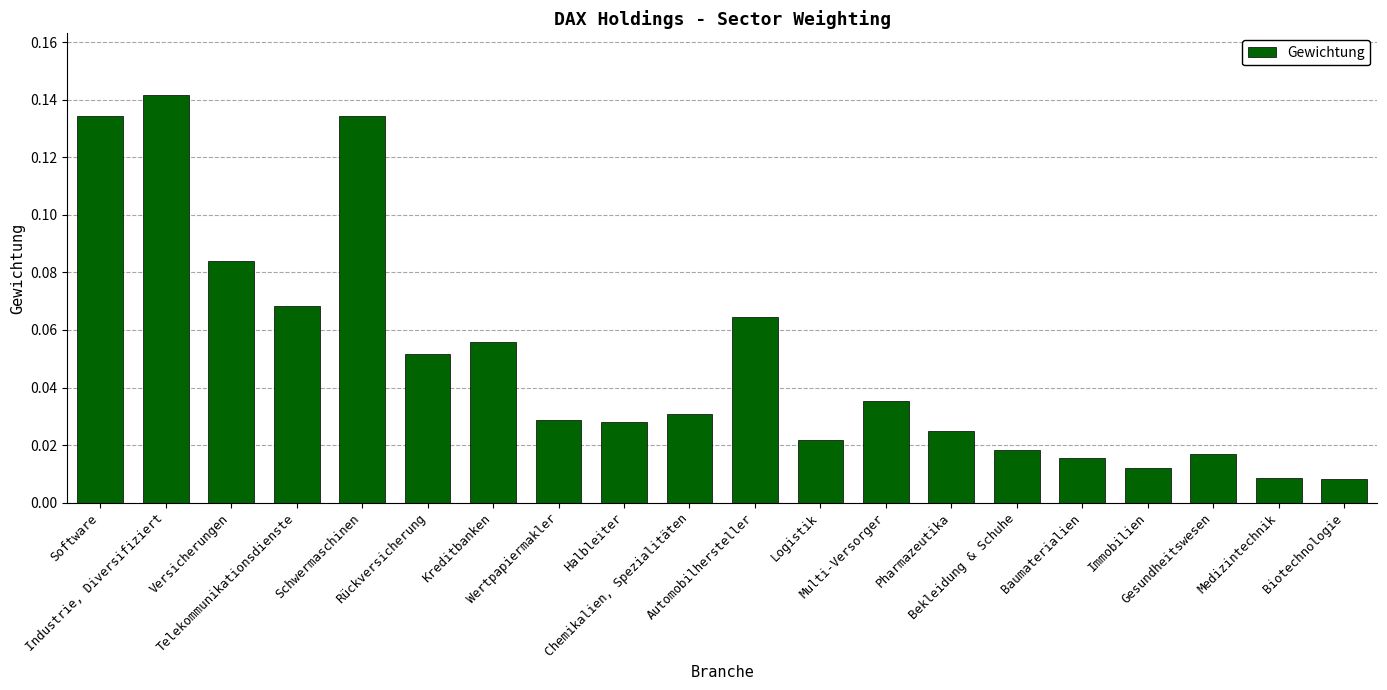

Between Baumaterialien and Software, which is larger?

Software